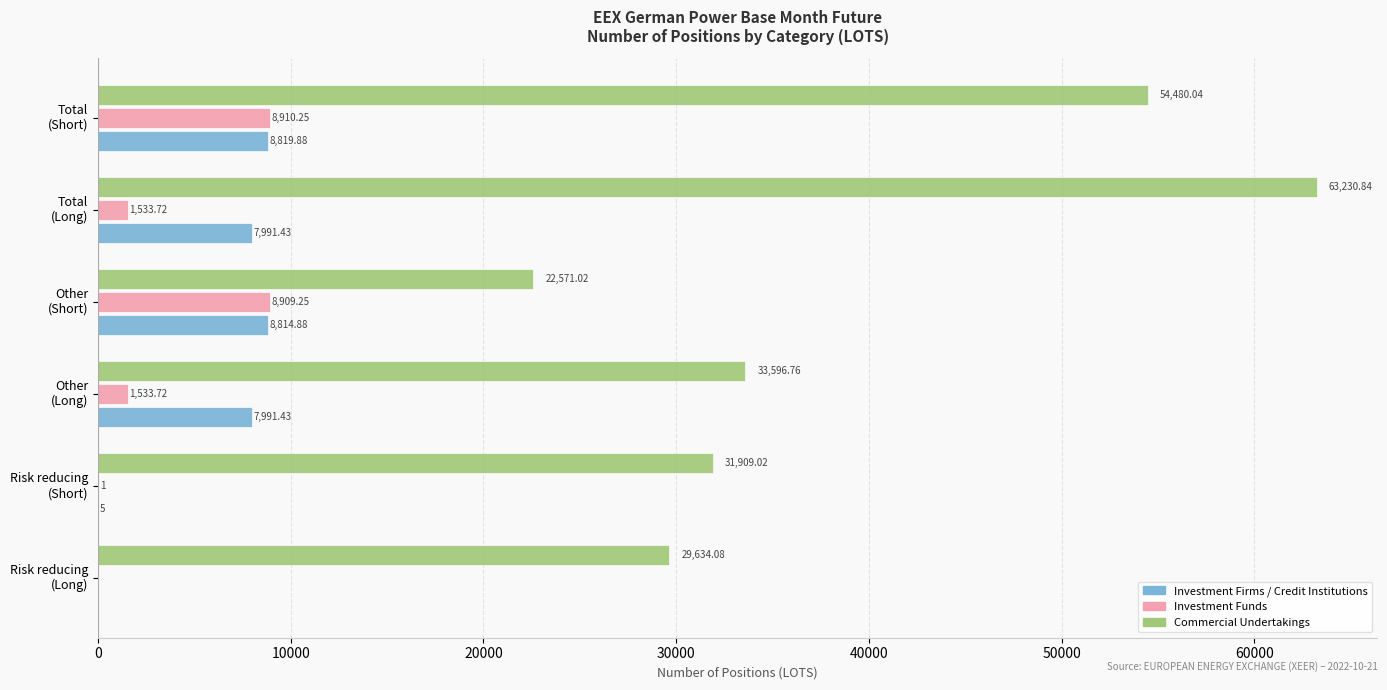

What is the sum of all Investment Funds values?

20887.9